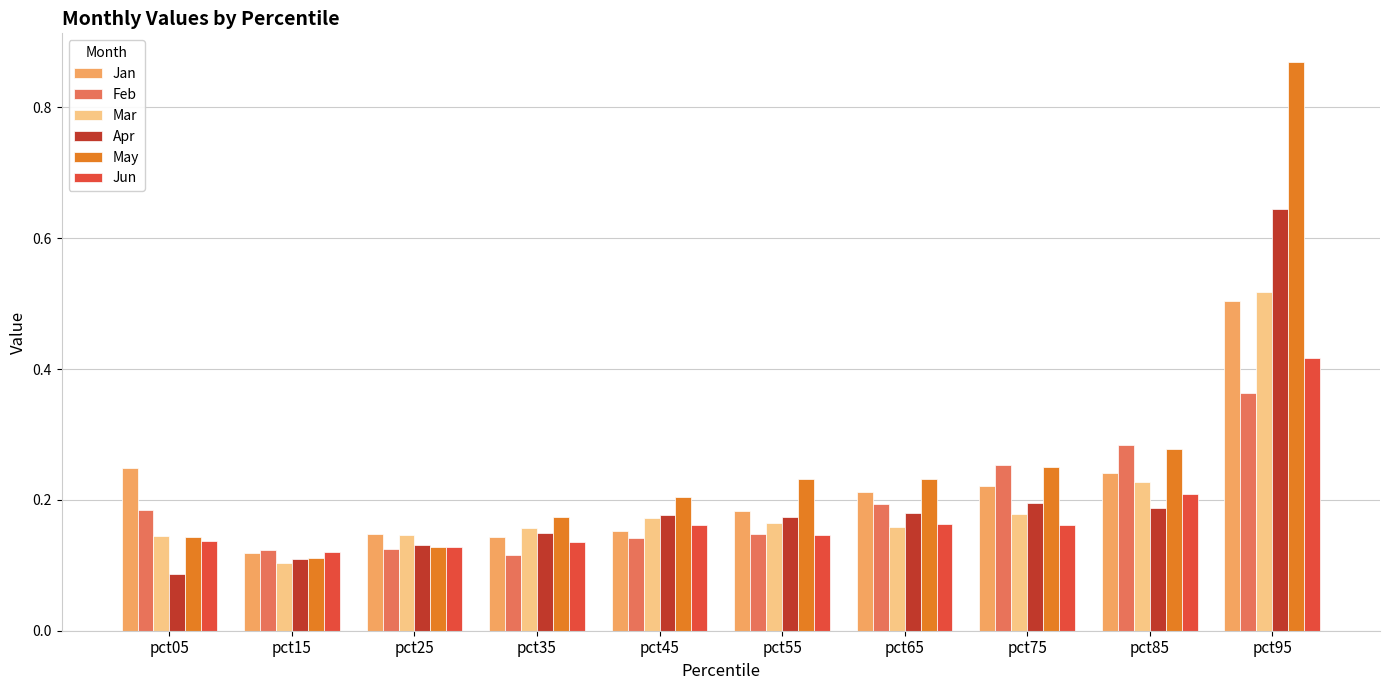

How many groups of bars are there?

10